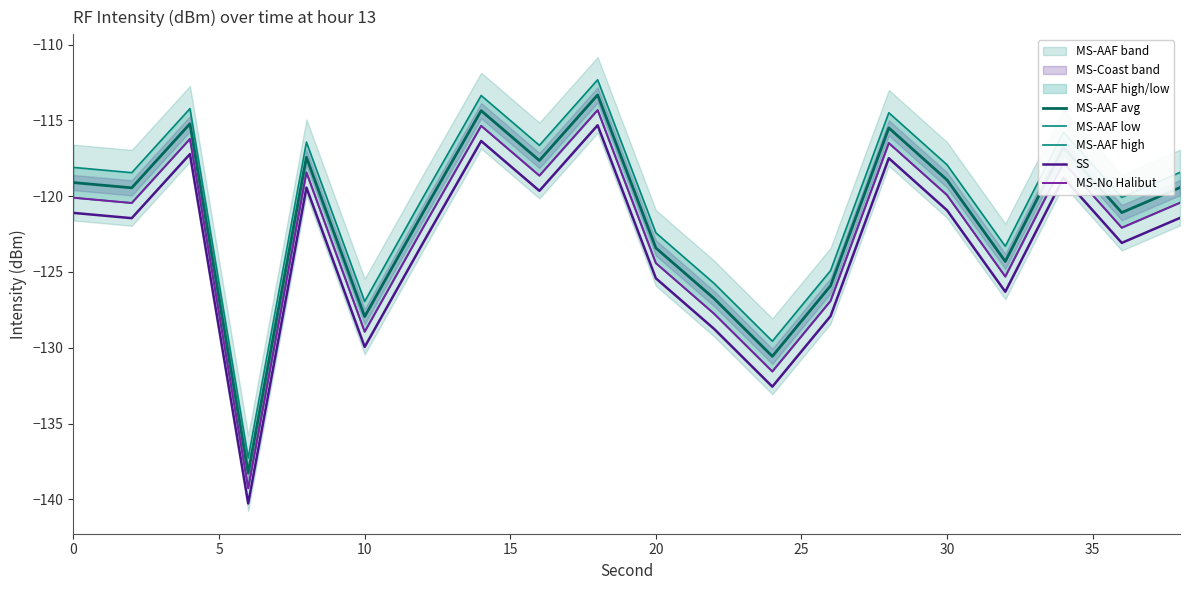

True or false: MS-AAF avg has a value of -127.9 at 10.

True